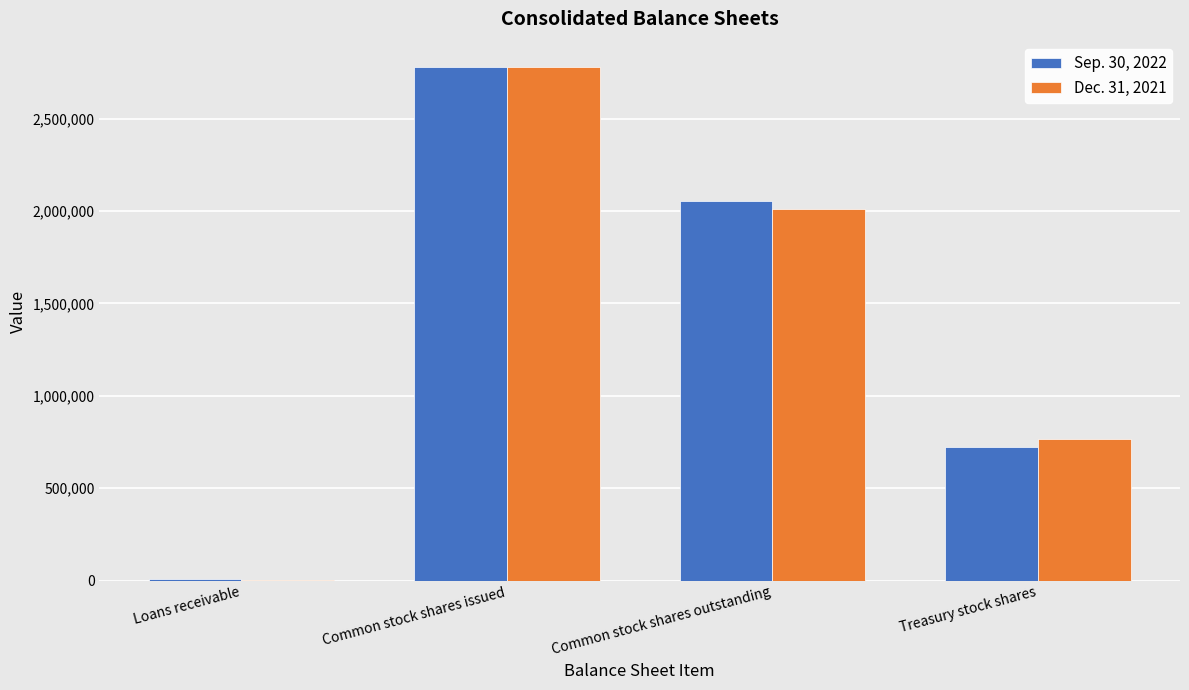

Which category has the highest value in the Dec. 31, 2021 series?

Common stock shares issued